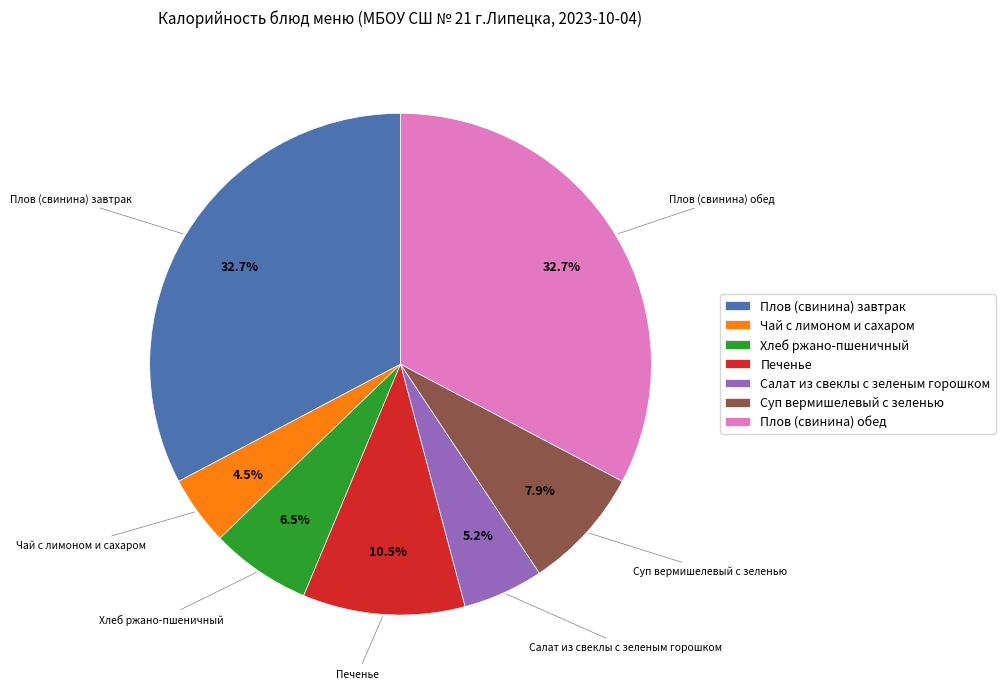

Between Хлеб ржано-пшеничный and Суп вермишелевый с зеленью, which is larger?

Суп вермишелевый с зеленью